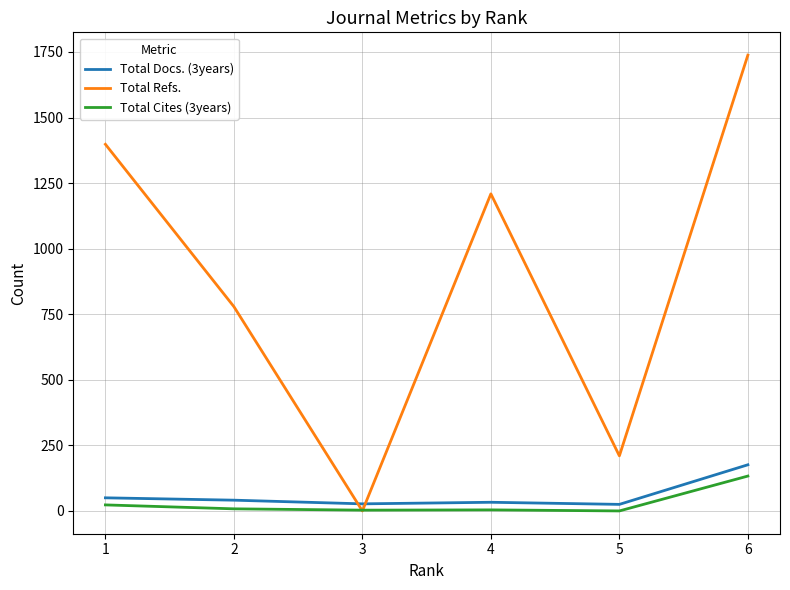

How many lines are shown in the chart?

3